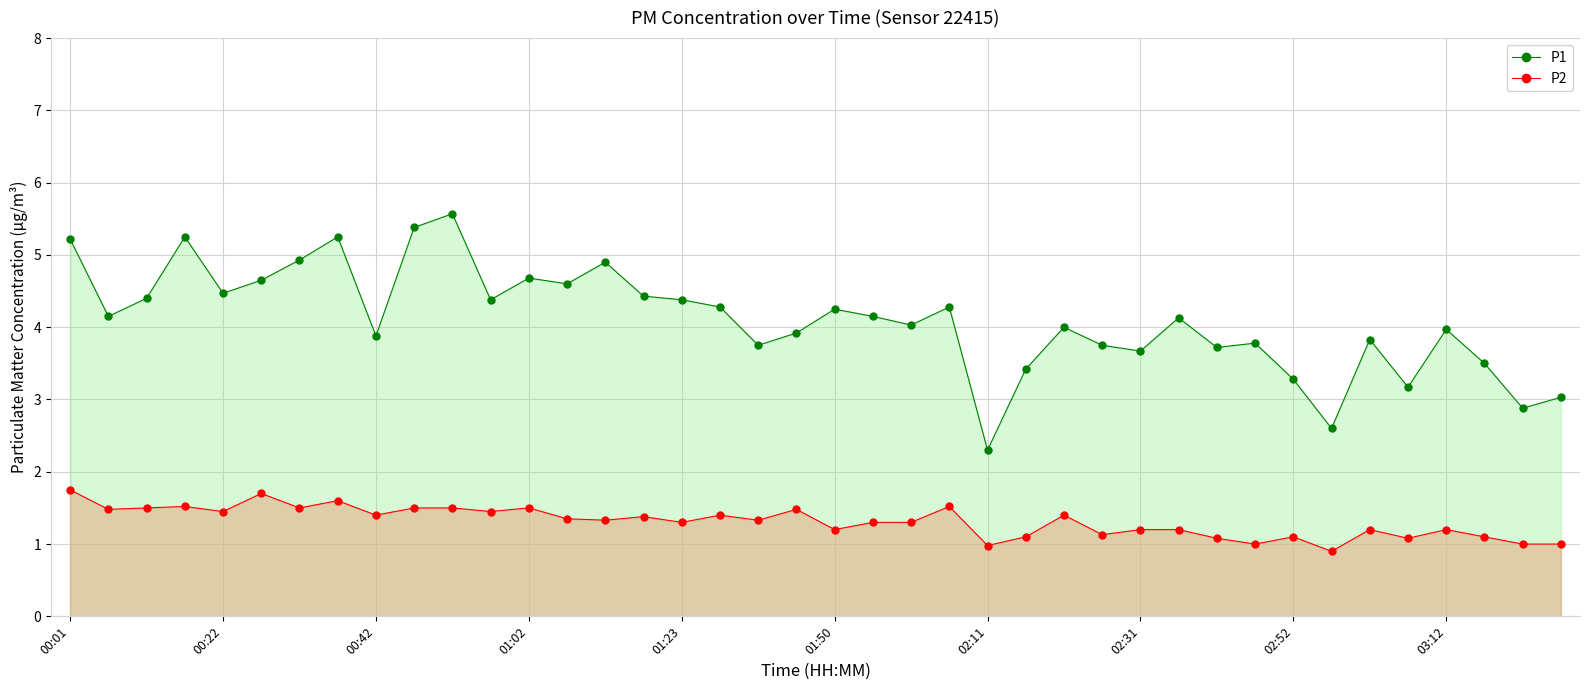

How many categories are shown in the chart?

40